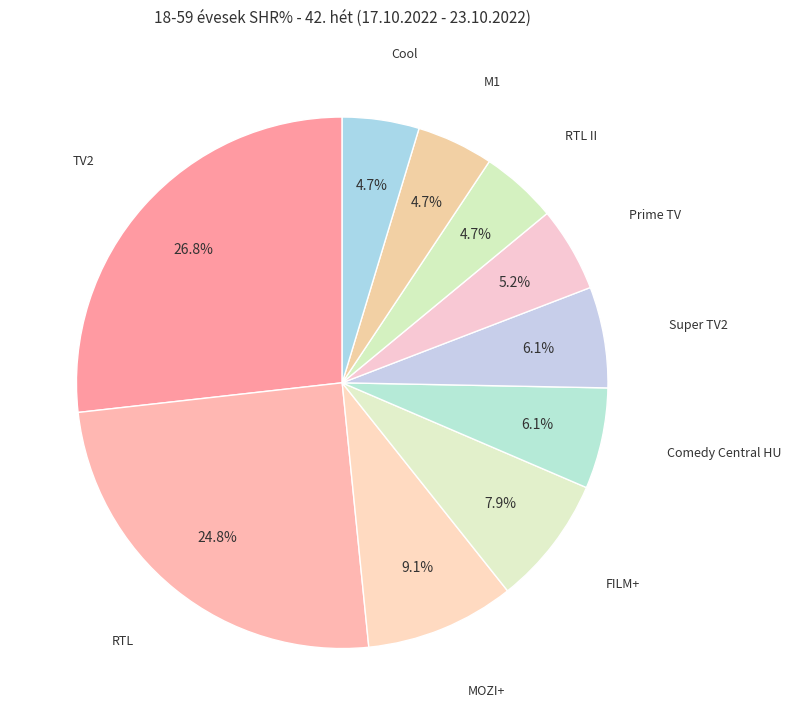

How many slices are in this pie chart?

10